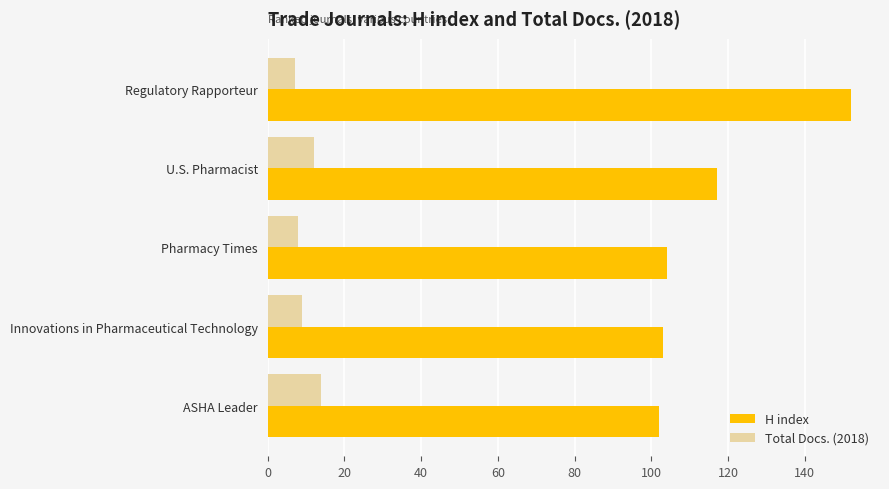

The H index series shows 96 at Regulatory Rapporteur. True or false?

False